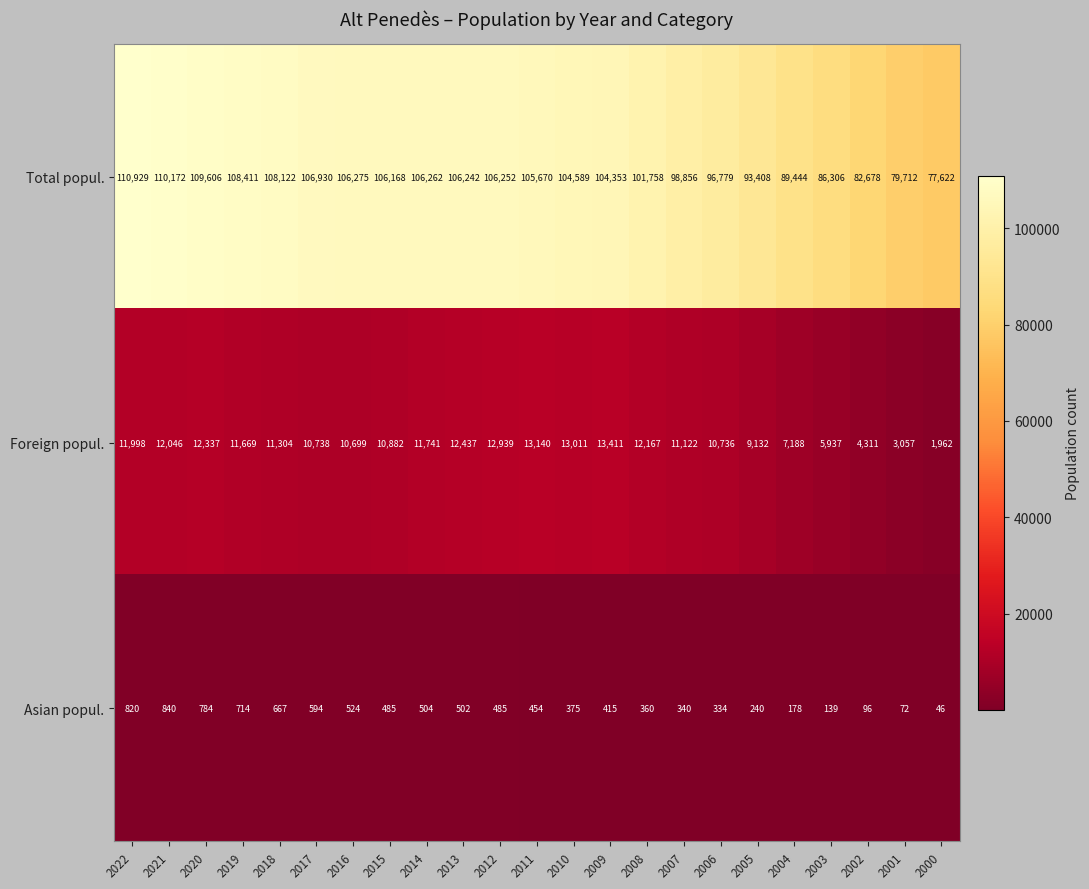

True or false: Total popul. has a value of 48650 at 2018.

False